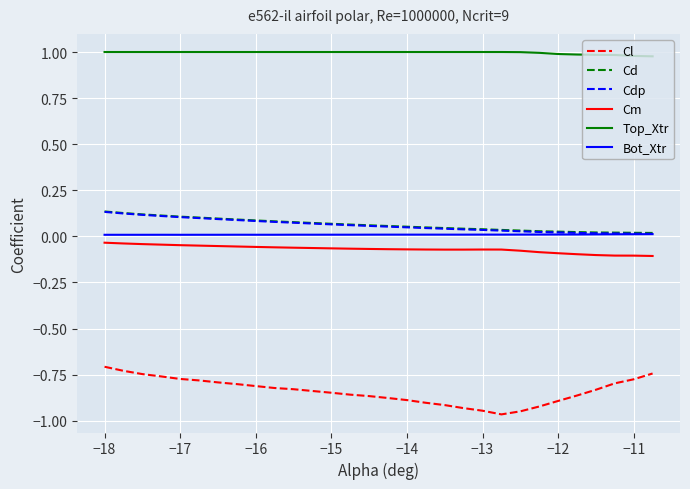

True or false: Cd and Cm intersect in this chart.

False